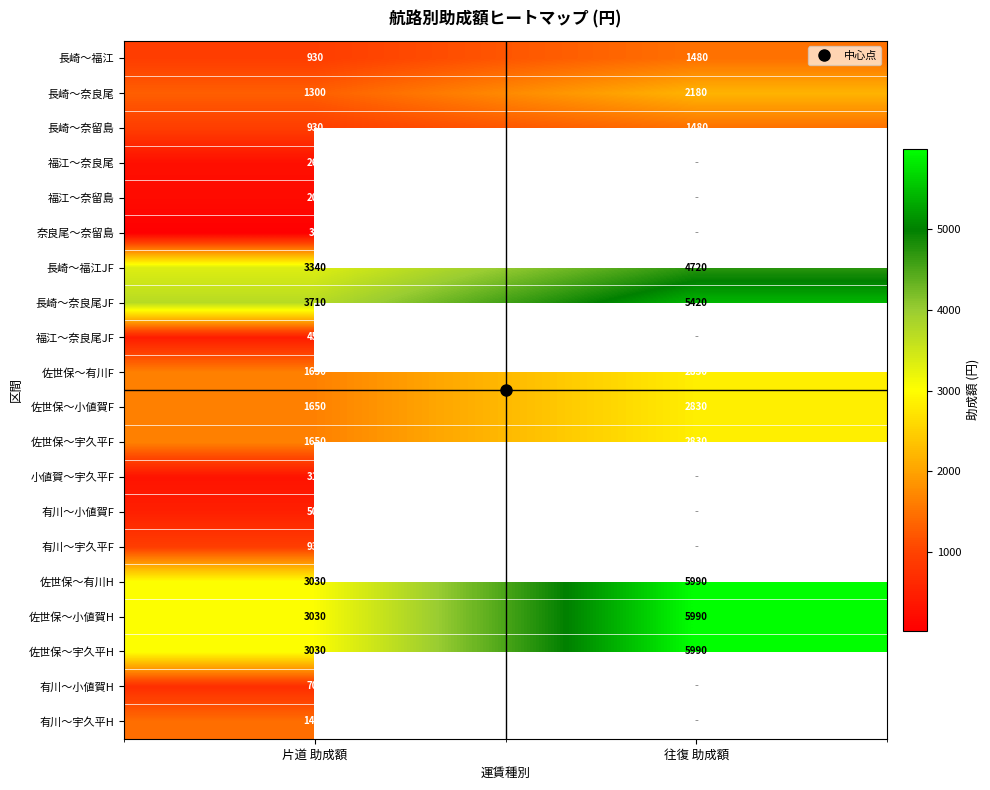

Rank the series at 片道 助成額 from highest to lowest value.

長崎～奈良尾JF, 長崎～福江JF, 佐世保～有川H, 佐世保～小値賀H, 佐世保～宇久平H, 佐世保～有川F, 佐世保～小値賀F, 佐世保～宇久平F, 有川～宇久平H, 長崎～奈良尾, 長崎～福江, 長崎～奈留島, 有川～宇久平F, 有川～小値賀H, 有川～小値賀F, 福江～奈良尾JF, 小値賀～宇久平F, 福江～奈良尾, 福江～奈留島, 奈良尾～奈留島